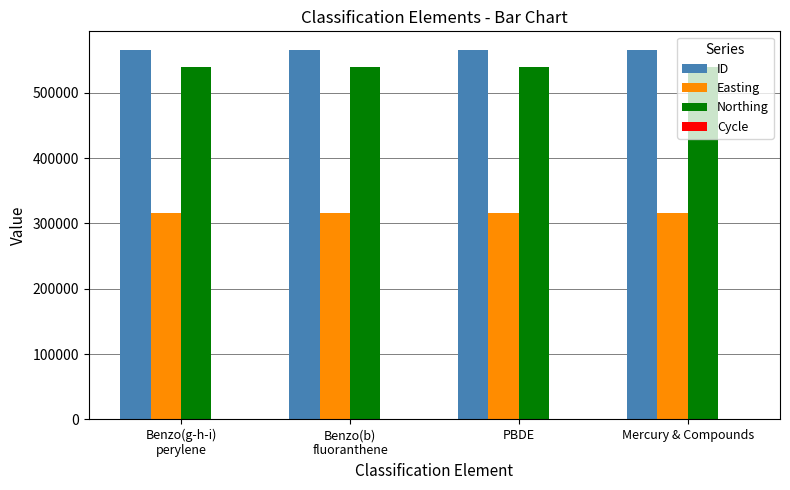

How many groups of bars are there?

4